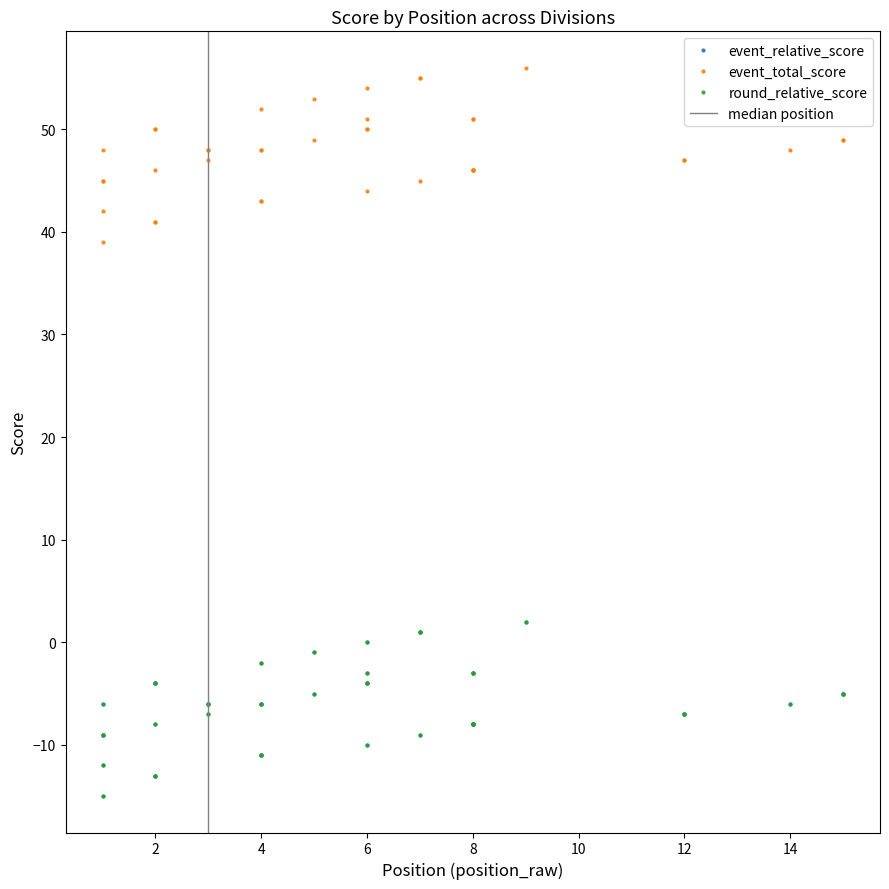

What is the minimum value shown in the chart?

-15